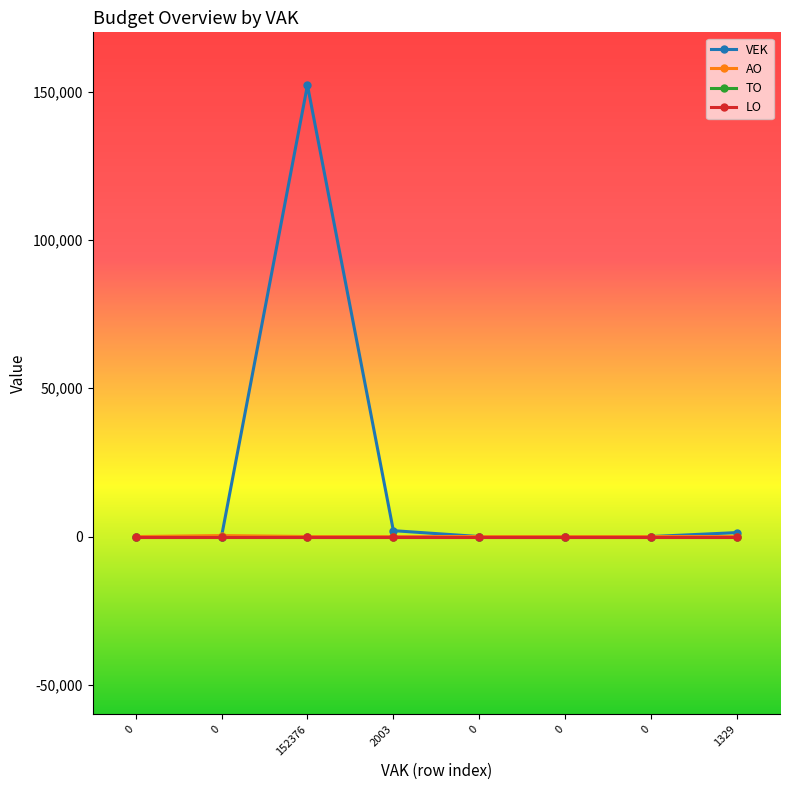

Is this an area chart (filled region under the line)?

No